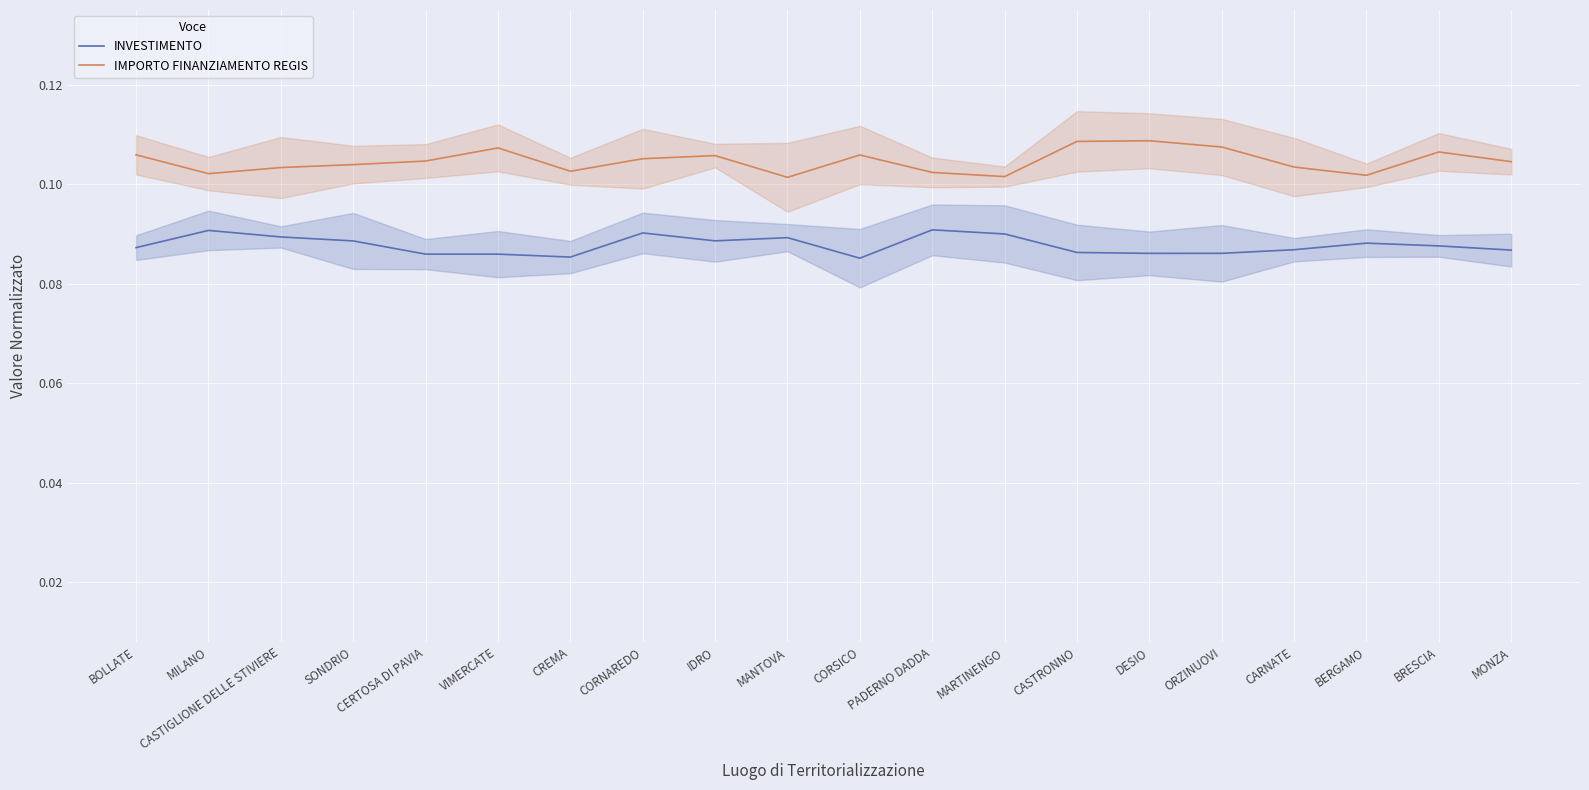

The value of IMPORTO FINANZIAMENTO REGIS at CORSICO is 0.1. True or false?

True